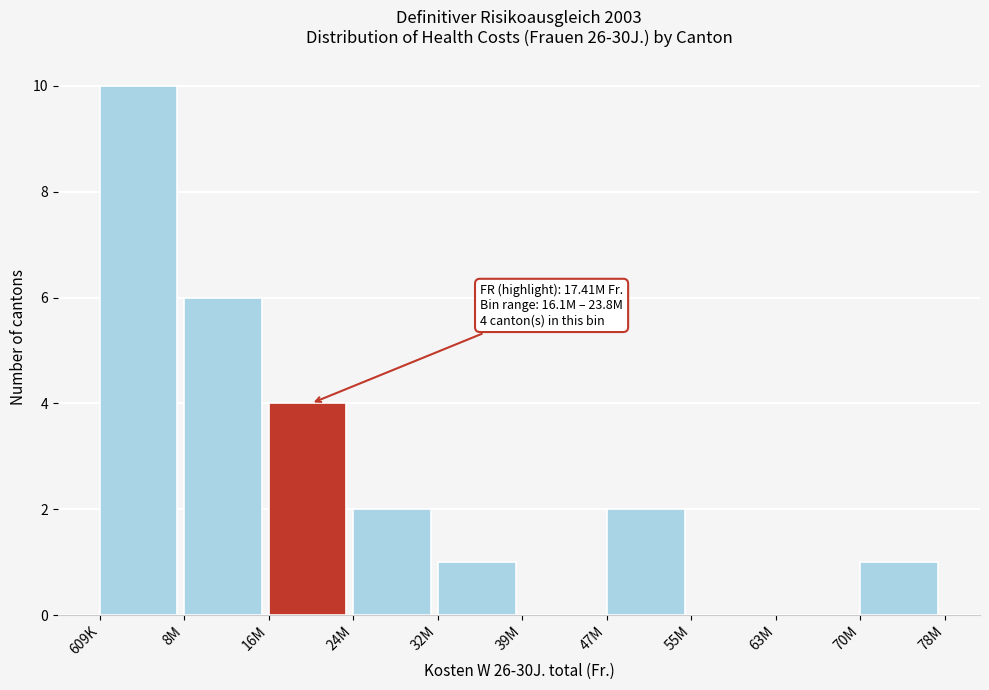

Reading right to left, what are all the values shown in this chart?

70M=1	63M=0	55M=0	47M=2	39M=0	32M=1	24M=2	16M=4	8M=6	609K=10